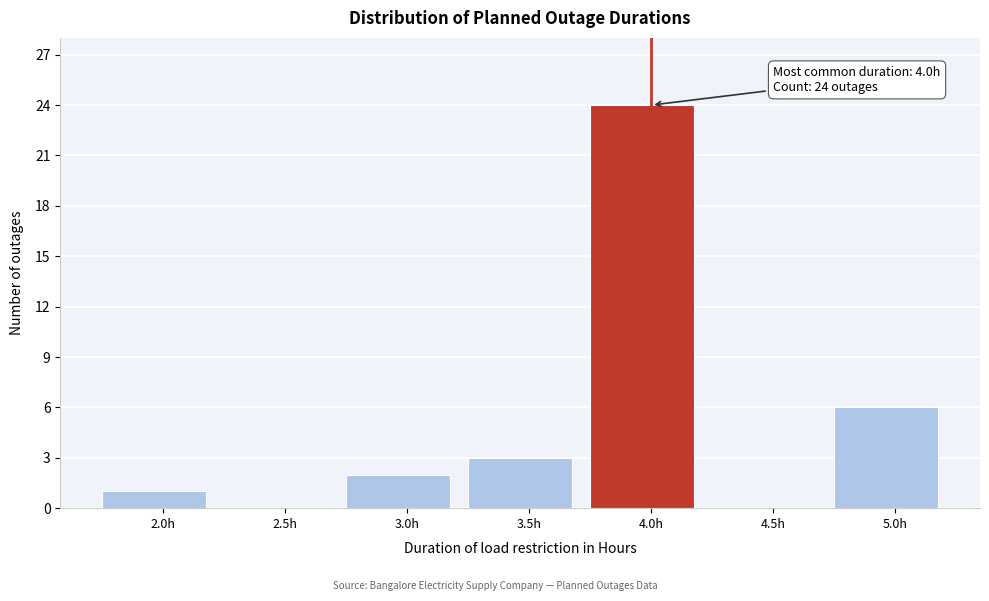

Reading right to left, what are all the values shown in this chart?

5.0h=6	4.5h=0	4.0h=24	3.5h=3	3.0h=2	2.5h=0	2.0h=1